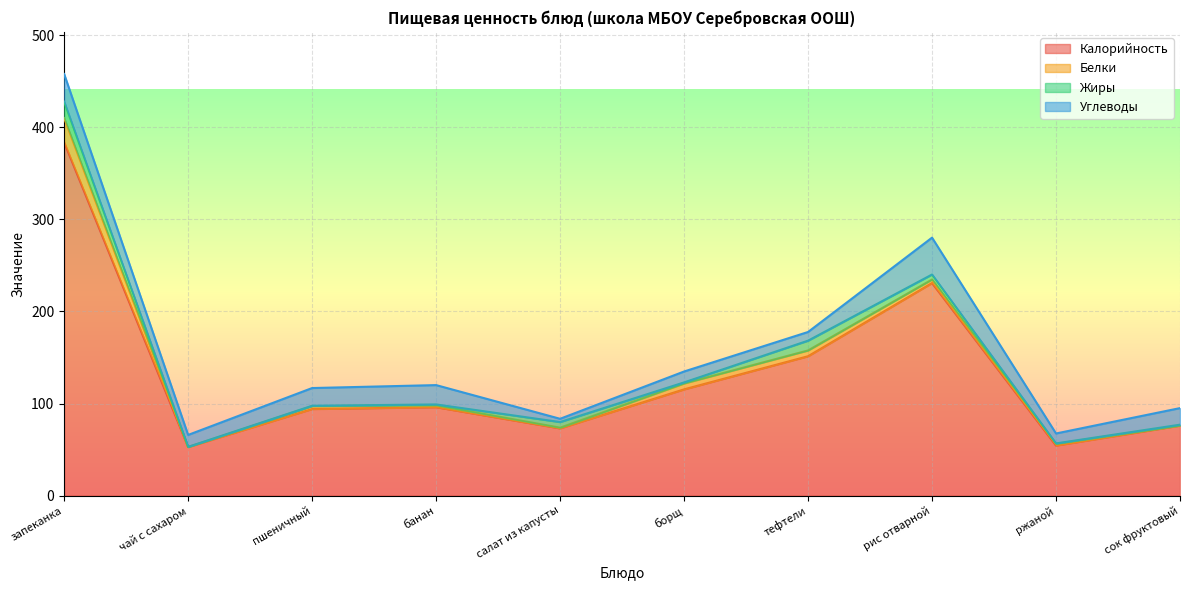

True or false: Жиры and Калорийность cross at least once.

False